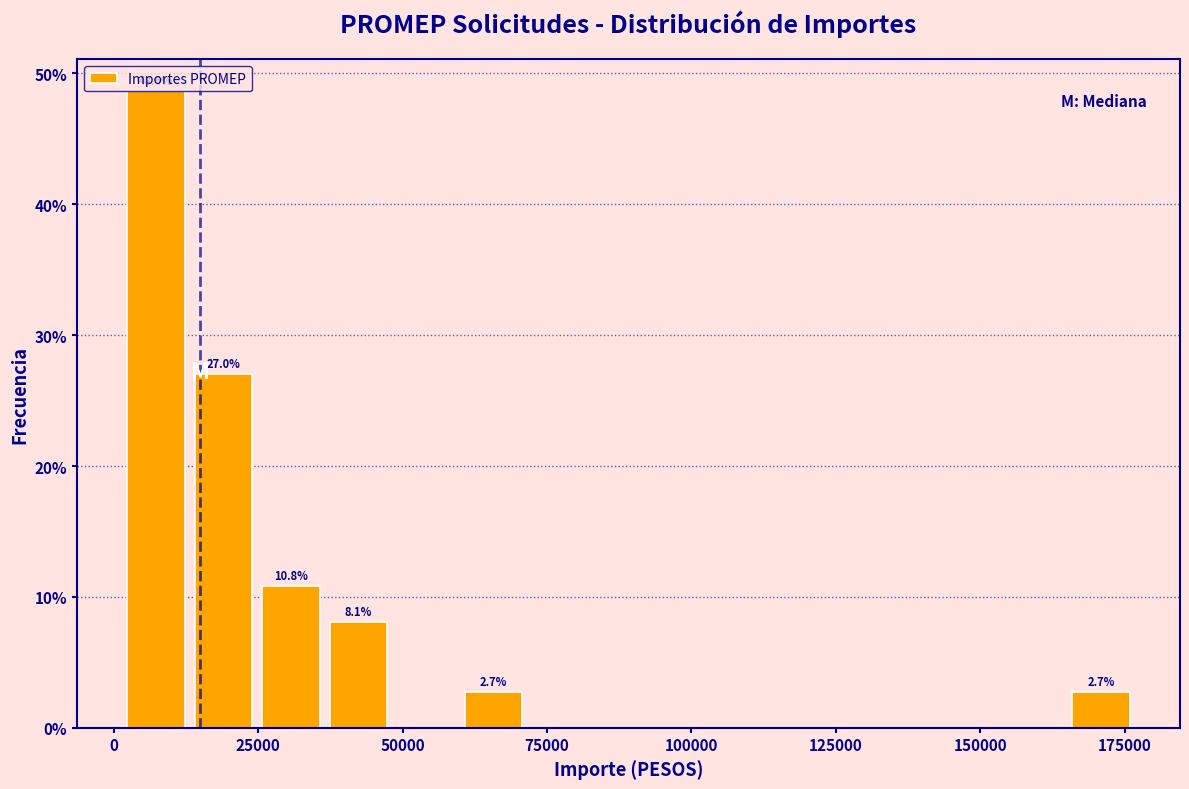

Around what value on the x-axis is the tallest bar? Give the approximate position of its centre, as read against the axis.

5000